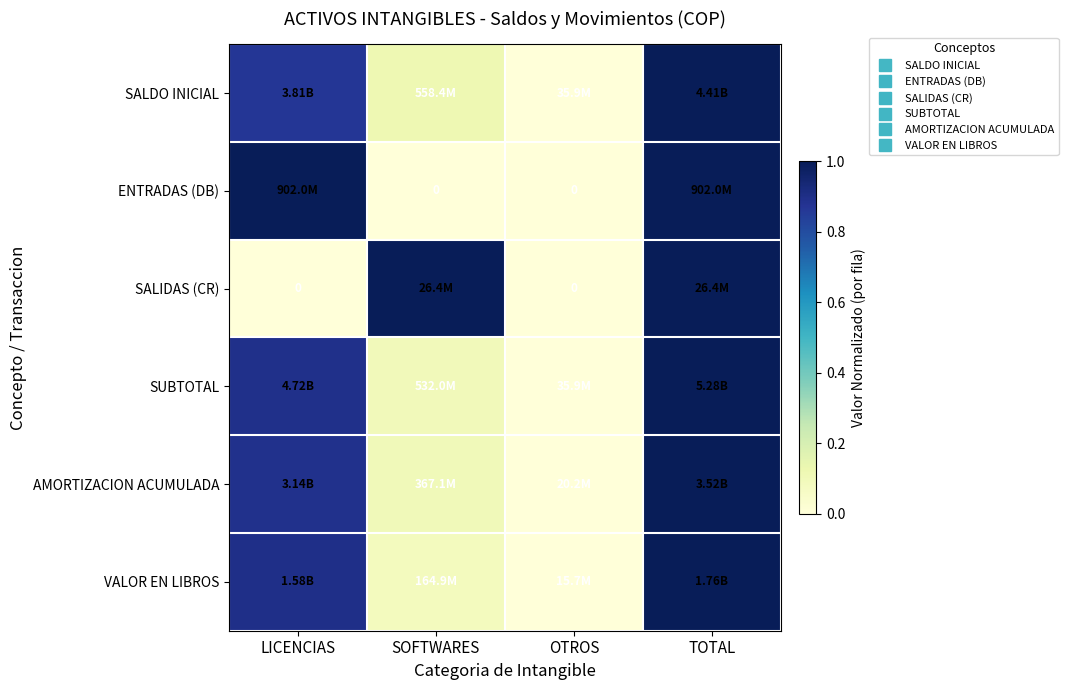

What is the total value across all series at SOFTWARES?

1.4